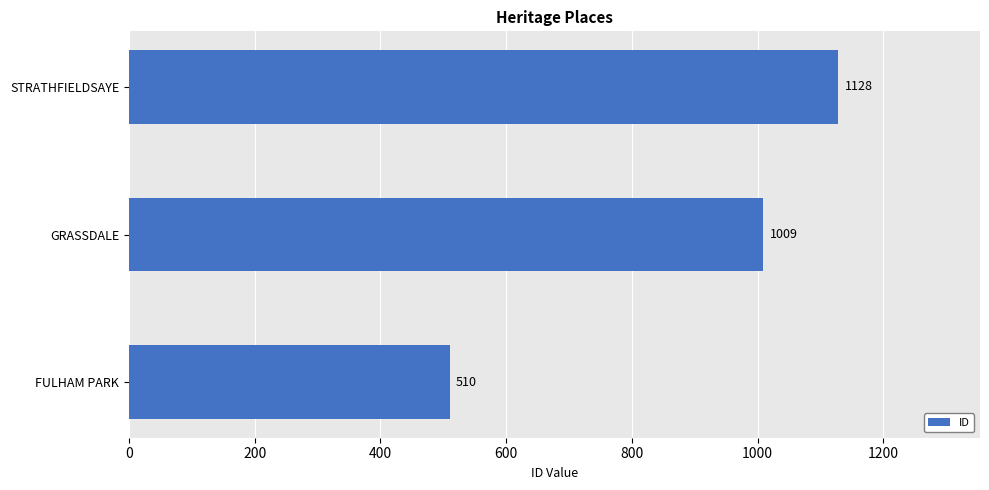

List the labels in order of value, smallest first.

FULHAM PARK, GRASSDALE, STRATHFIELDSAYE